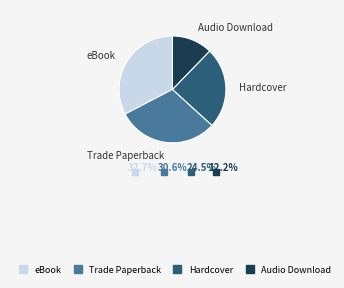

Do Hardcover and eBook together represent more than half of the pie?

Yes